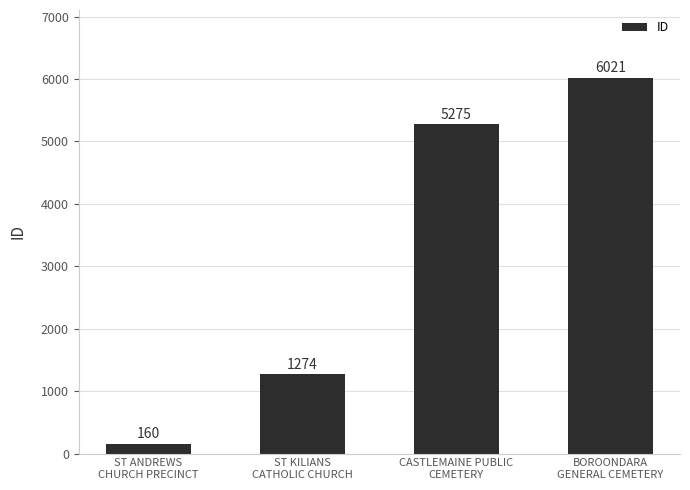

Approximately how many times larger is the value at BOROONDARA
GENERAL CEMETERY compared to CASTLEMAINE PUBLIC
CEMETERY?

1.1